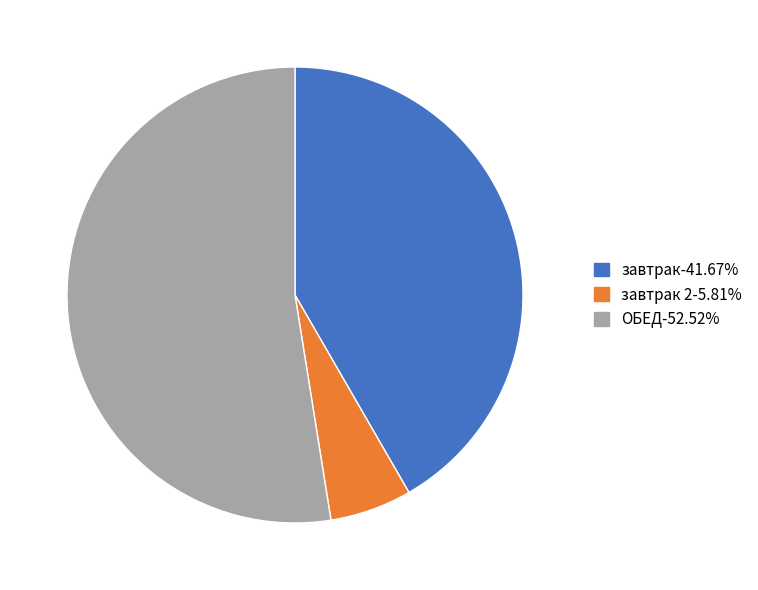

Is there any slice that represents more than half of the pie?

Yes